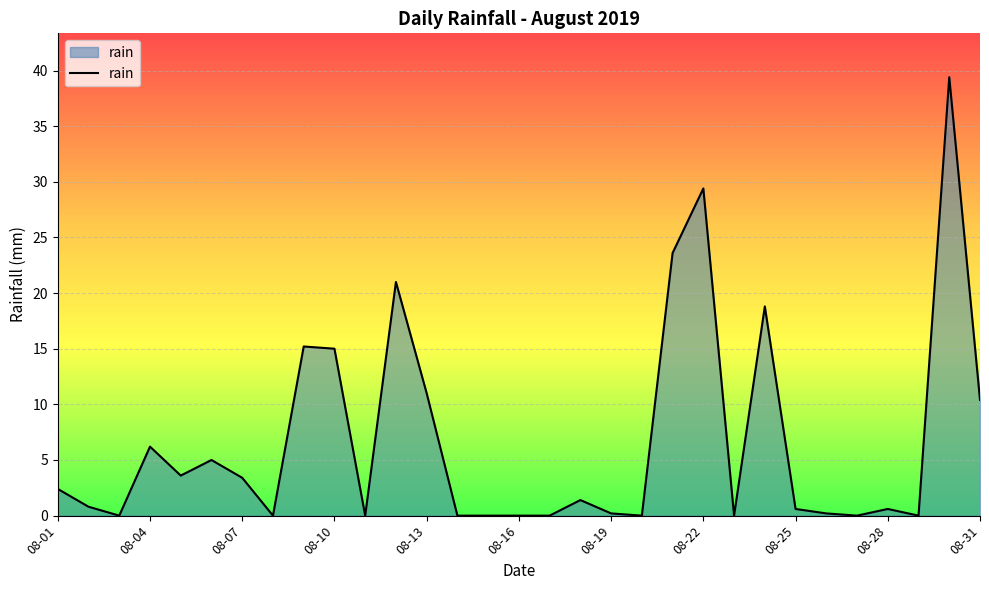

What is the difference between the maximum and minimum values?

39.4